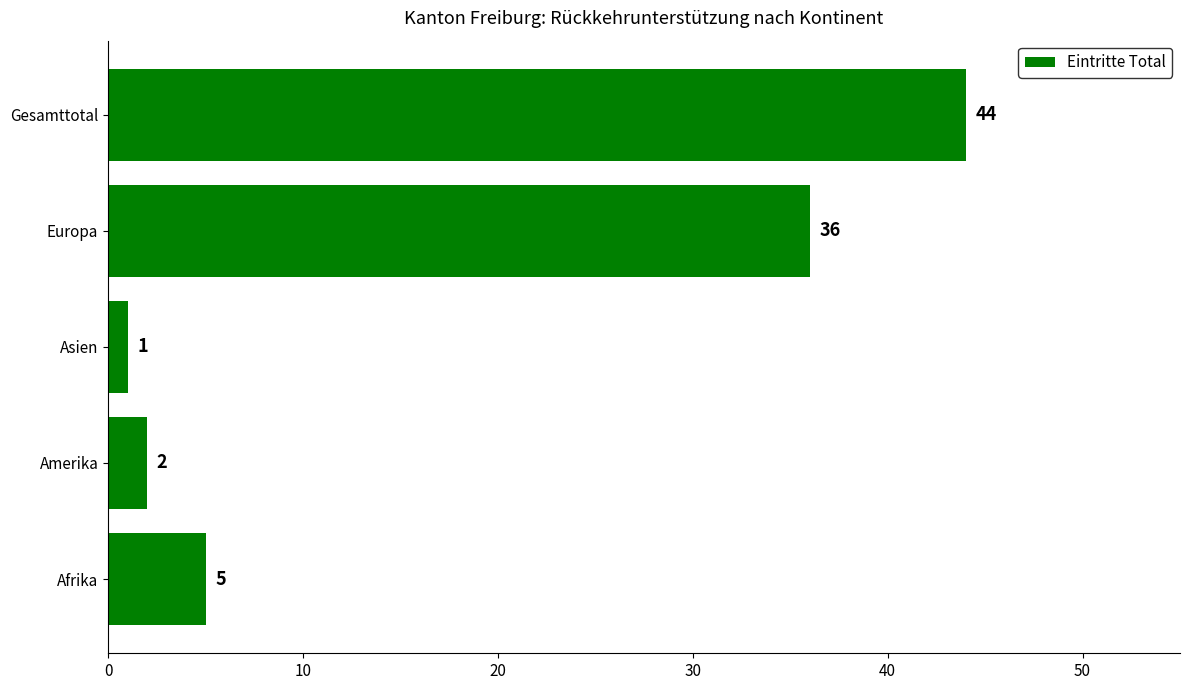

Are the bars horizontal?

Yes